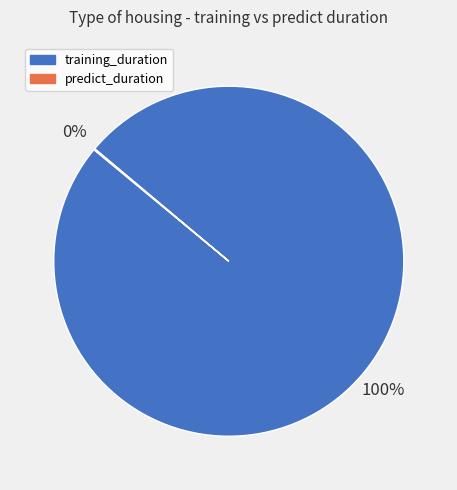

Which slice is the largest?

training_duration